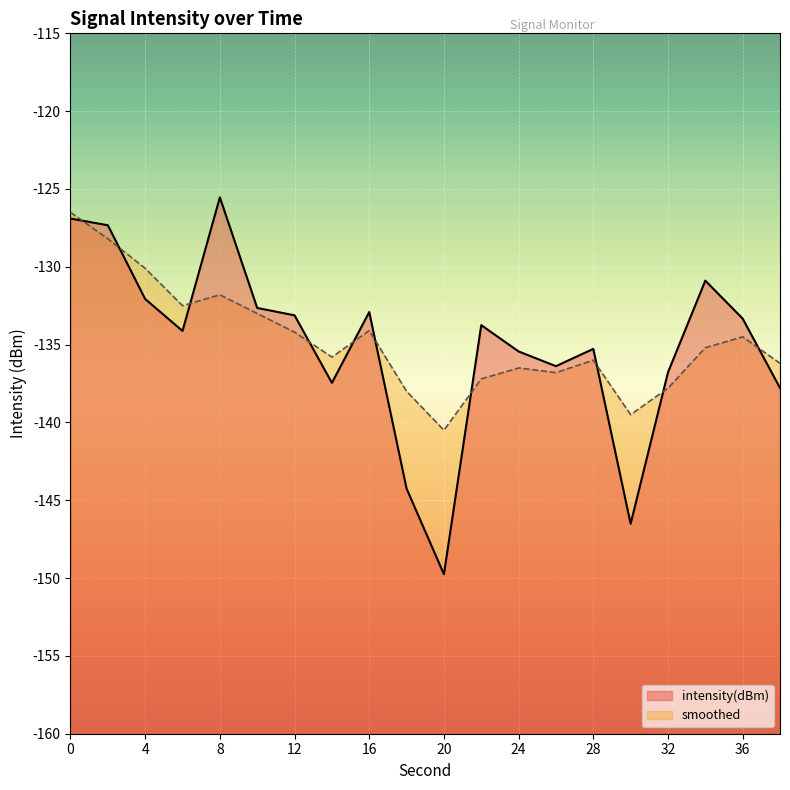

At which label is intensity(dBm) closest to -137?

32